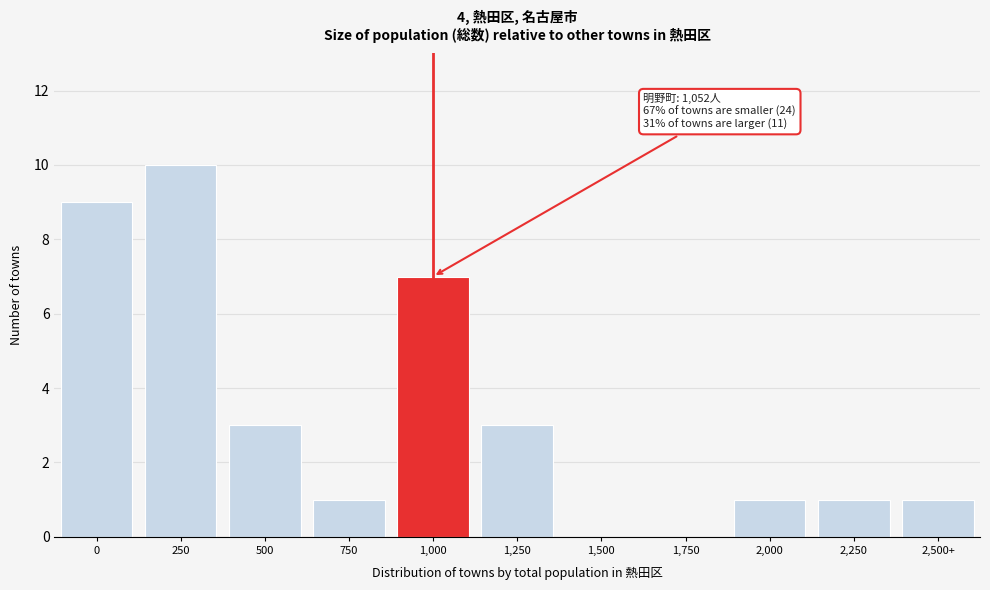

Reading left to right, transcribe all the data shown in this chart.

0=9	250=10	500=3	750=1	1,000=7	1,250=3	1,500=0	1,750=0	2,000=1	2,250=1	2,500+=1